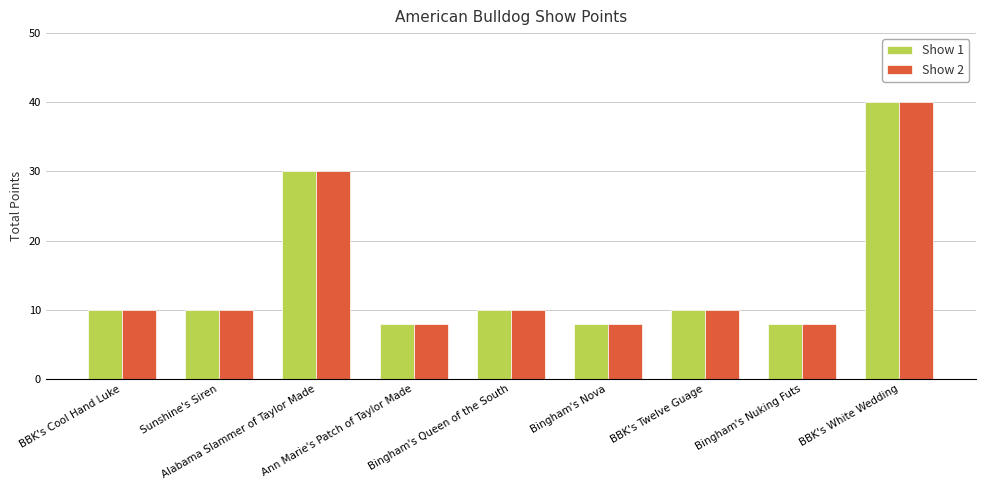

What is the sum of all Show 2 values?

134